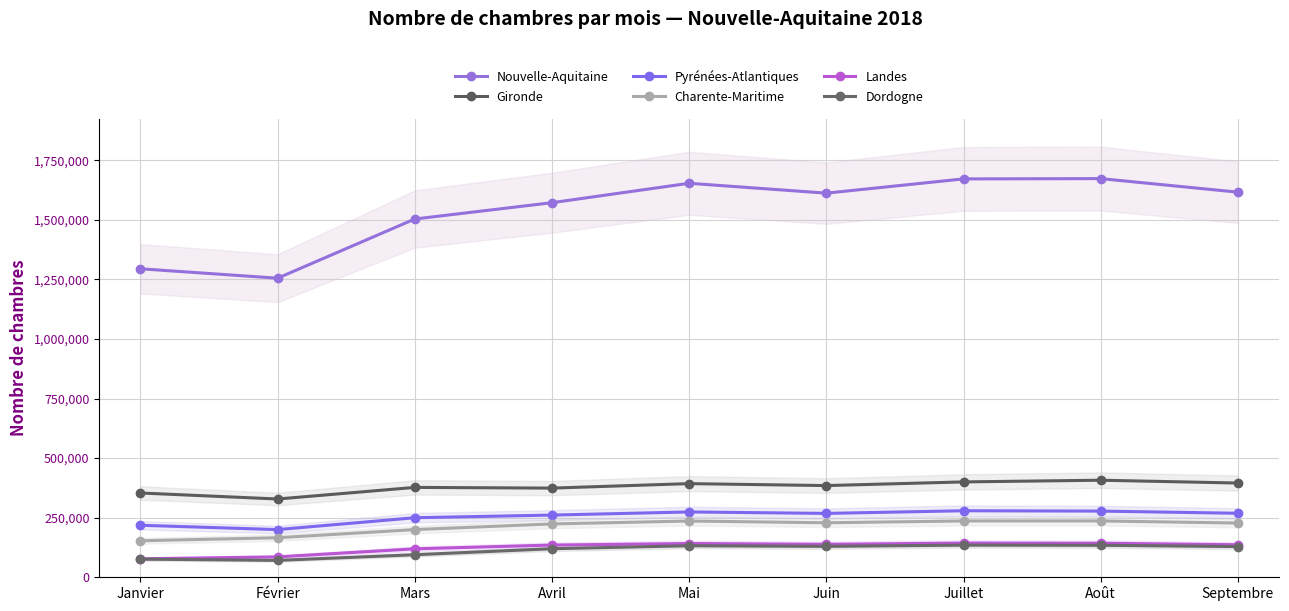

Does the chart have visible grid lines?

Yes